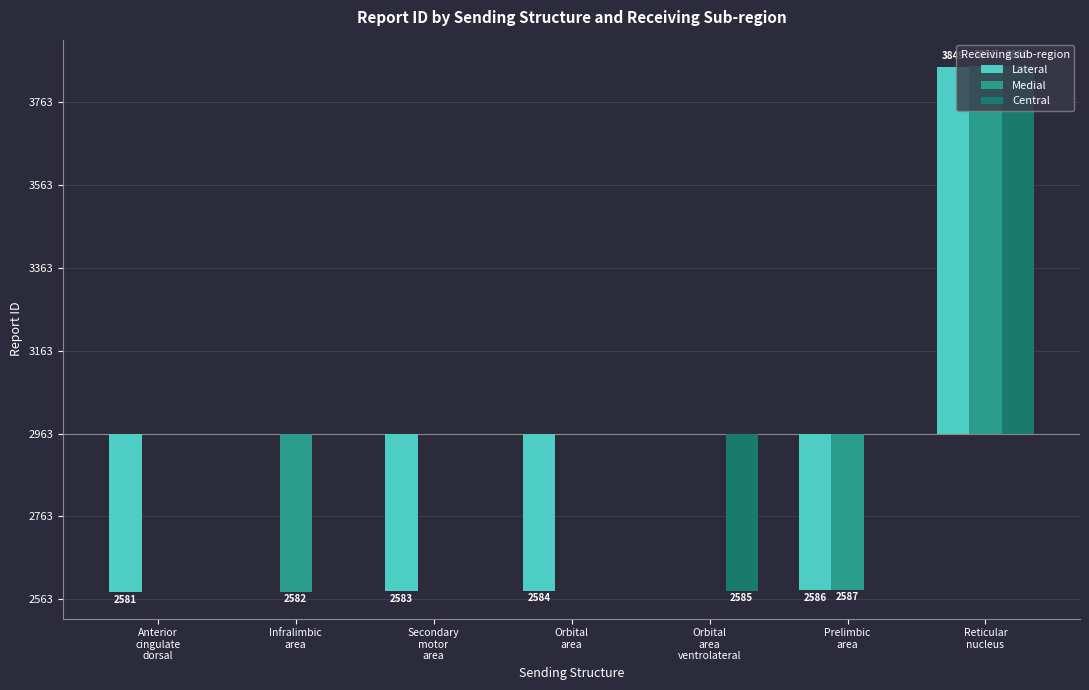

Are the bars grouped side by side (vs. stacked)?

Yes